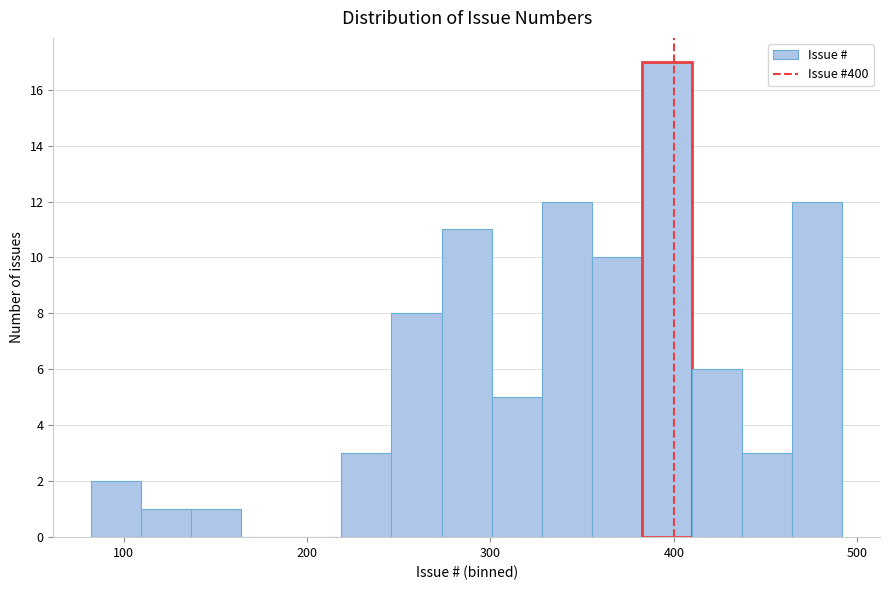

Around what value on the x-axis is the tallest bar? Give the approximate position of its centre, as read against the axis.

400